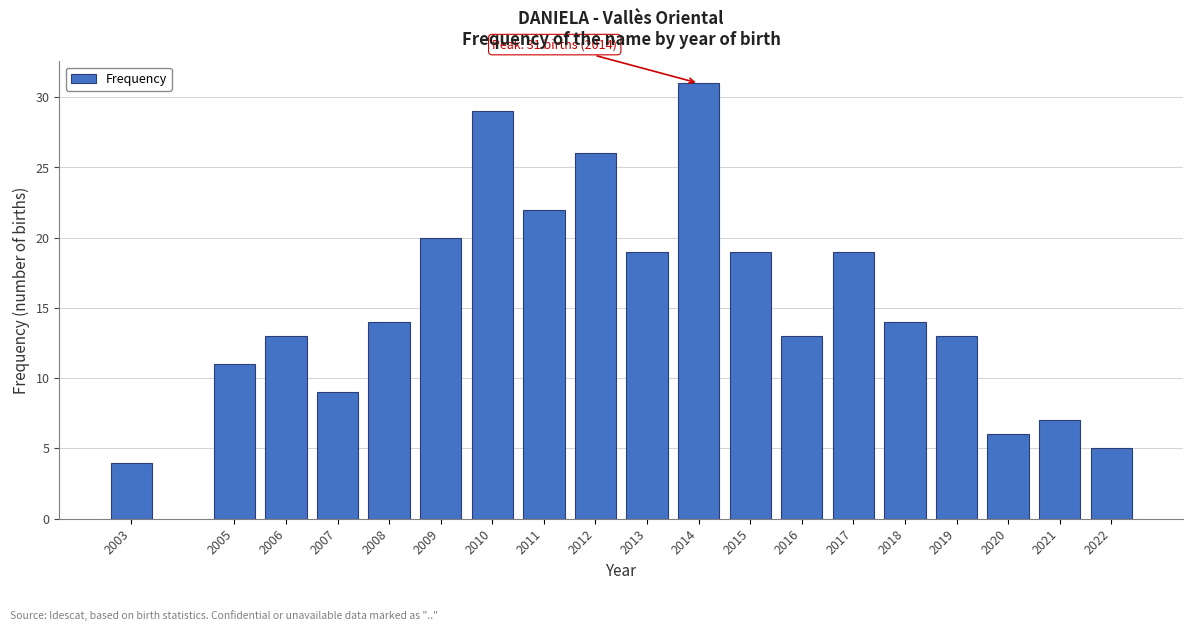

Reading right to left, list all the values displayed in this chart.

2022=5	2021=7	2020=6	2019=13	2018=14	2017=19	2016=13	2015=19	2014=31	2013=19	2012=26	2011=22	2010=29	2009=20	2008=14	2007=9	2006=13	2005=11	2003=4